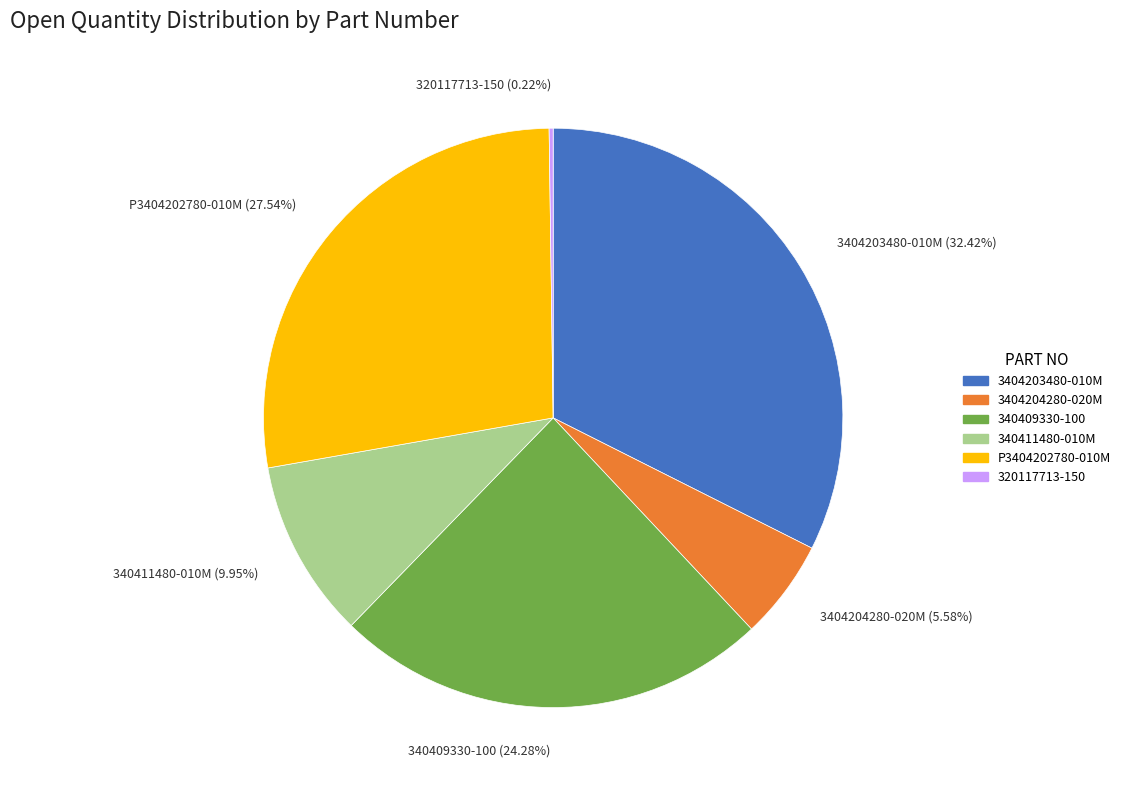

Is it true that 340411480-010M is 10% of the pie?

True